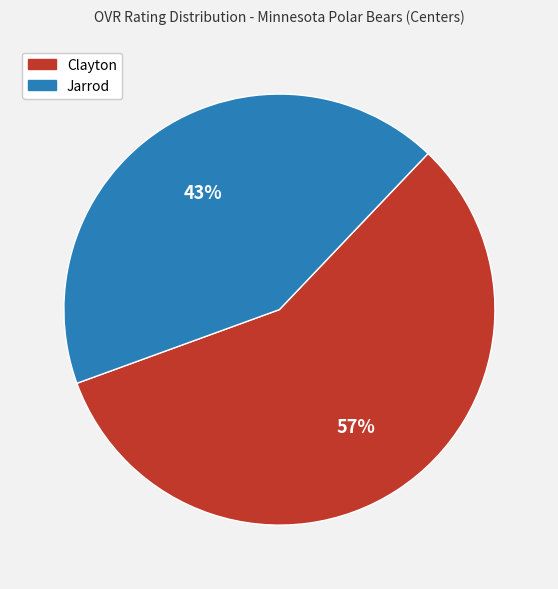

The Clayton slice represents 47% of the pie. True or false?

False